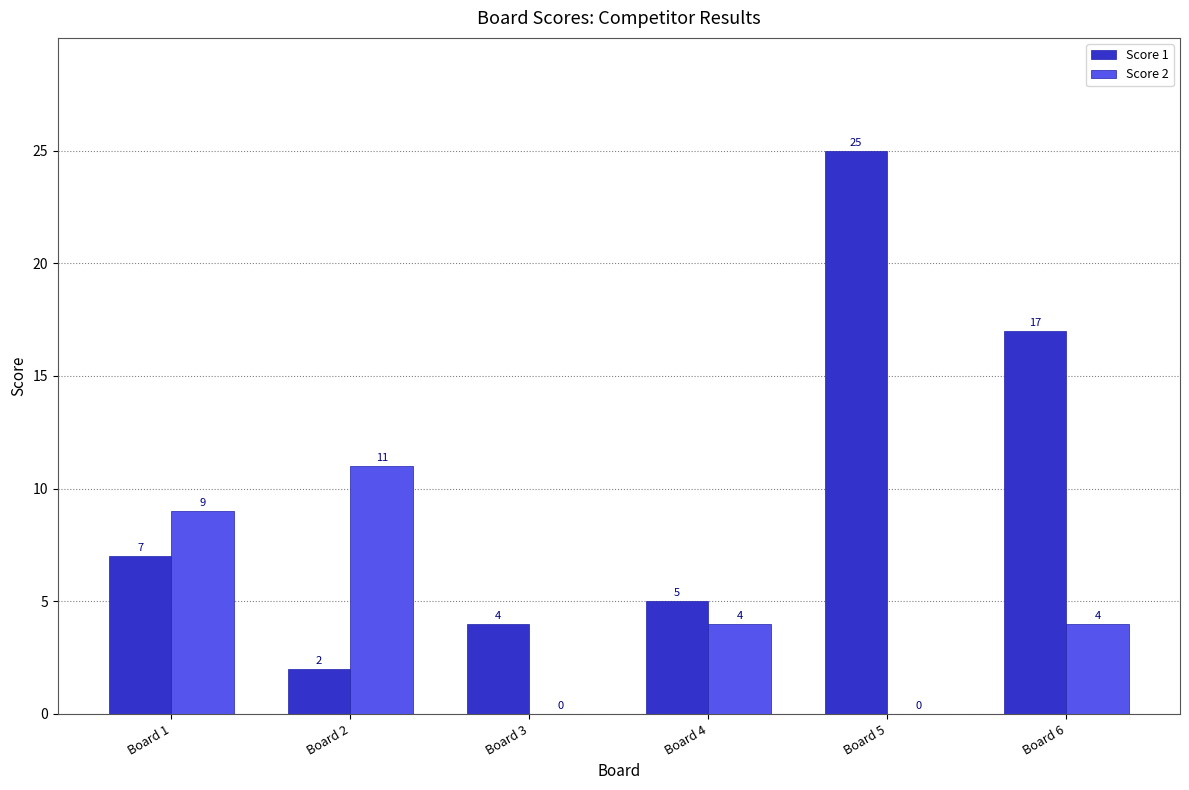

Where is Score 1 nearest to the value 13?

Board 6